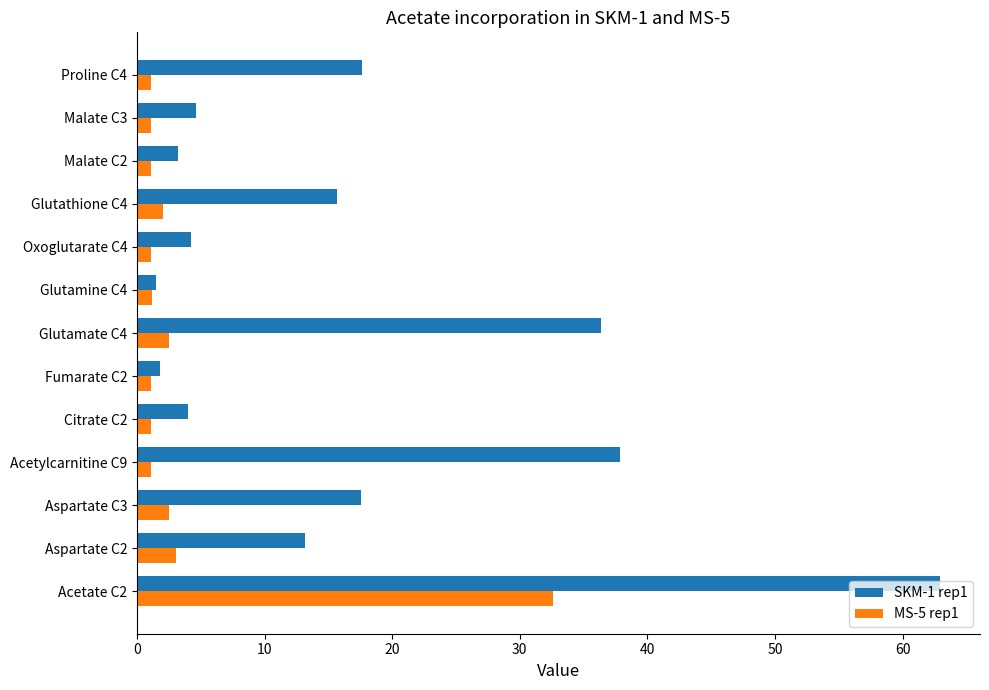

What is the difference between the highest and lowest values at Acetate C2?

30.3